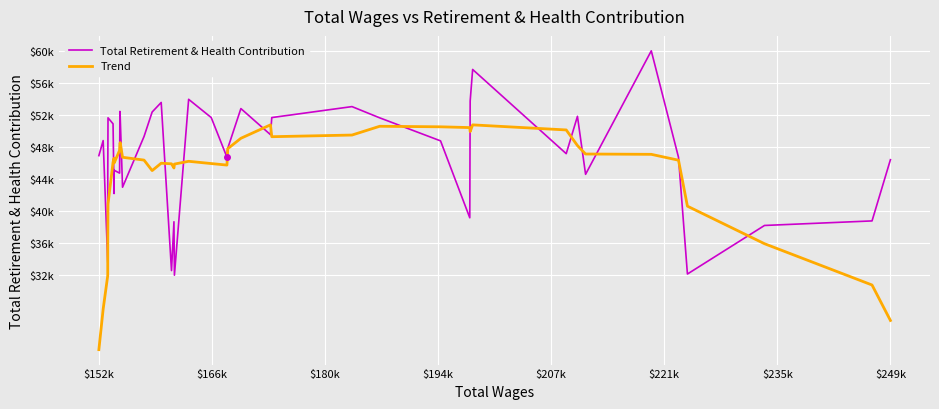

What are all the series names shown in the legend?

Total Retirement & Health Contribution, Trend